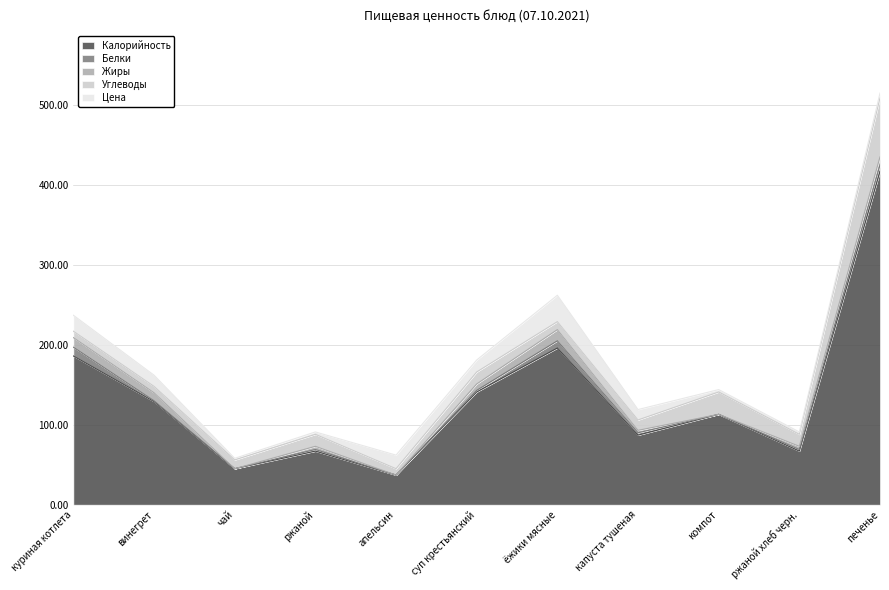

True or false: Углеводы has a value of 74 at печенье.

True